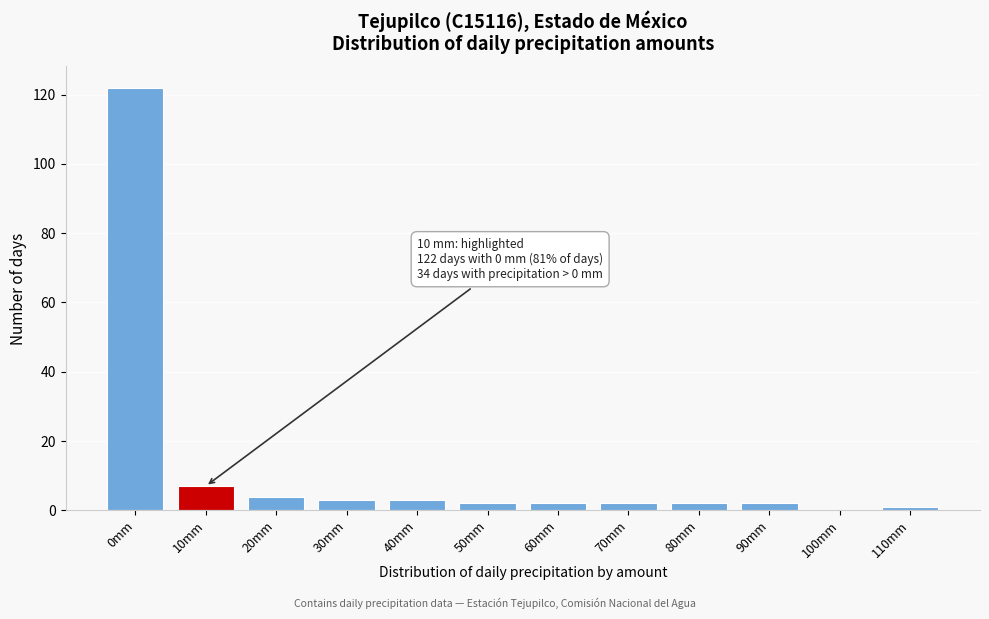

Reading left to right, list all the values displayed in this chart.

0mm=122	10mm=7	20mm=4	30mm=3	40mm=3	50mm=2	60mm=2	70mm=2	80mm=2	90mm=2	100mm=0	110mm=1